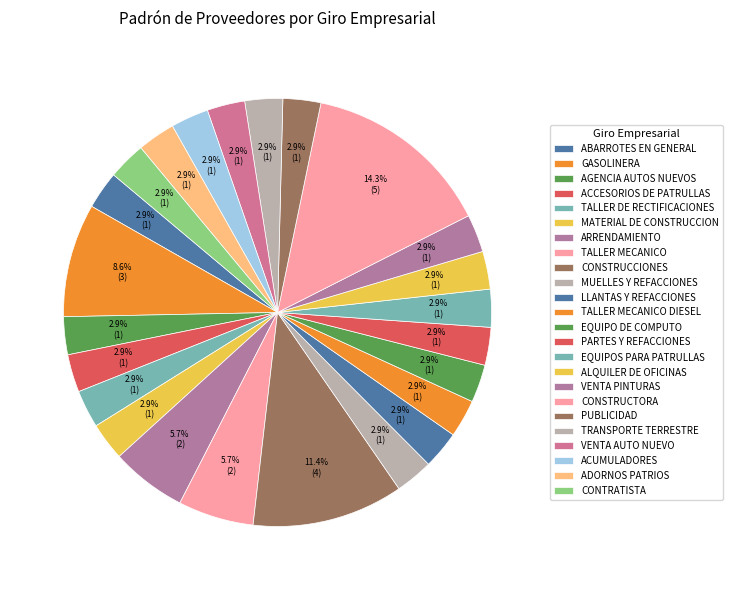

Which slice is the smallest?

ABARROTES EN GENERAL